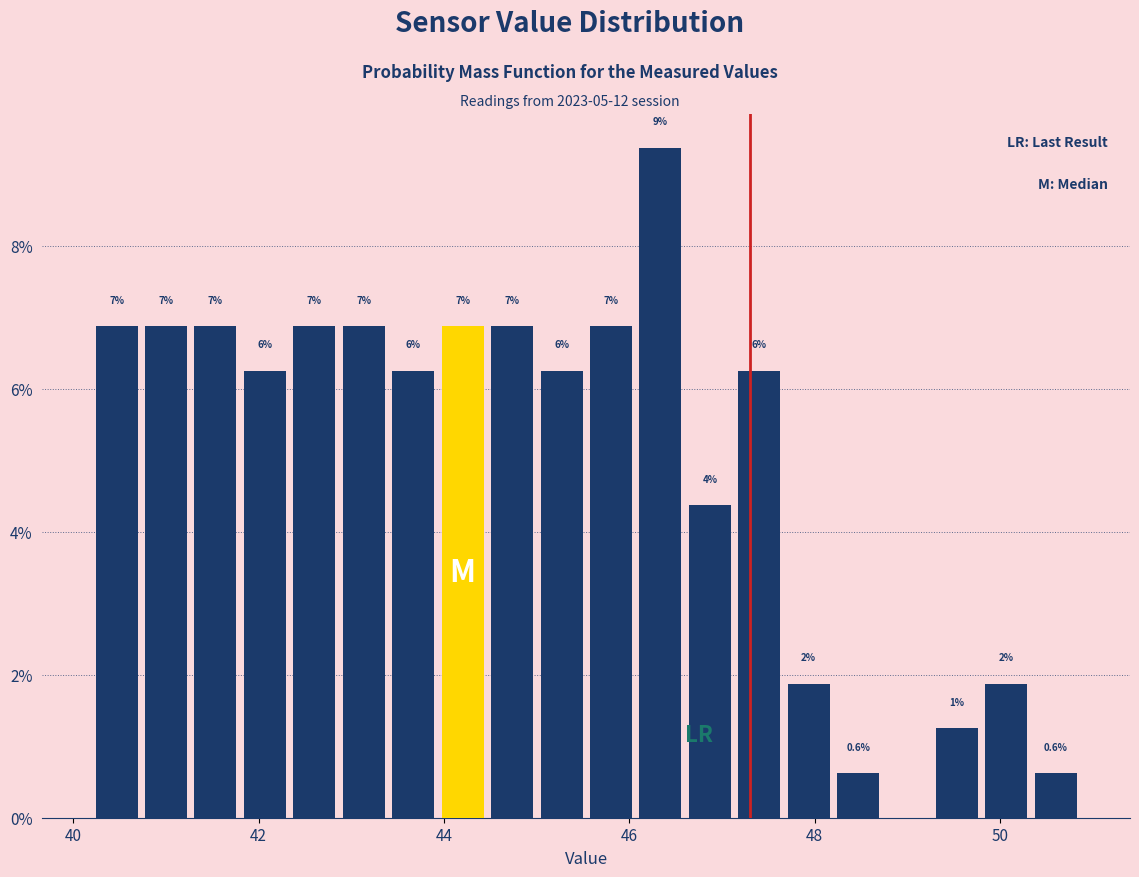

Around what value on the x-axis is the tallest bar? Give the approximate position of its centre, as read against the axis.

46.4